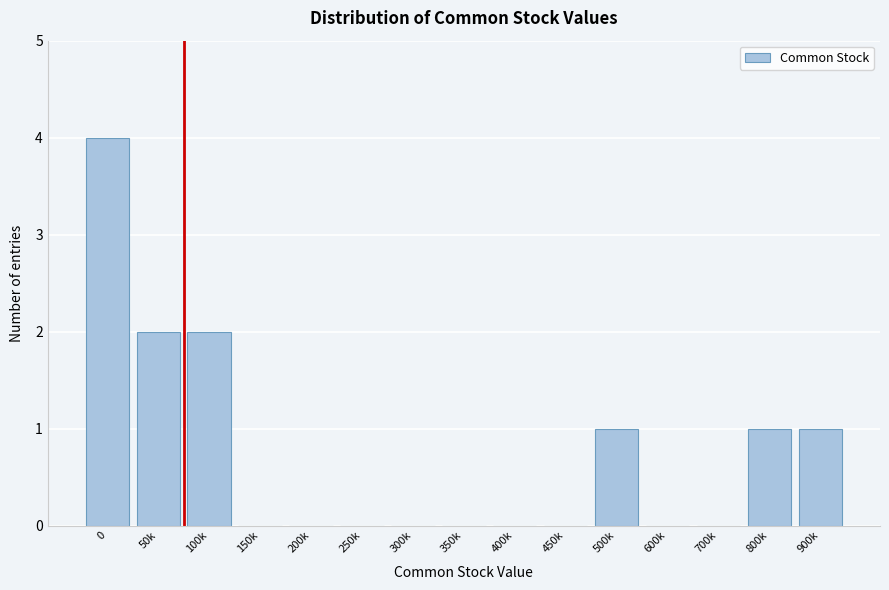

Reading left to right, what are all the values shown in this chart?

0=4	50k=2	100k=2	150k=0	200k=0	250k=0	300k=0	350k=0	400k=0	450k=0	500k=1	600k=0	700k=0	800k=1	900k=1